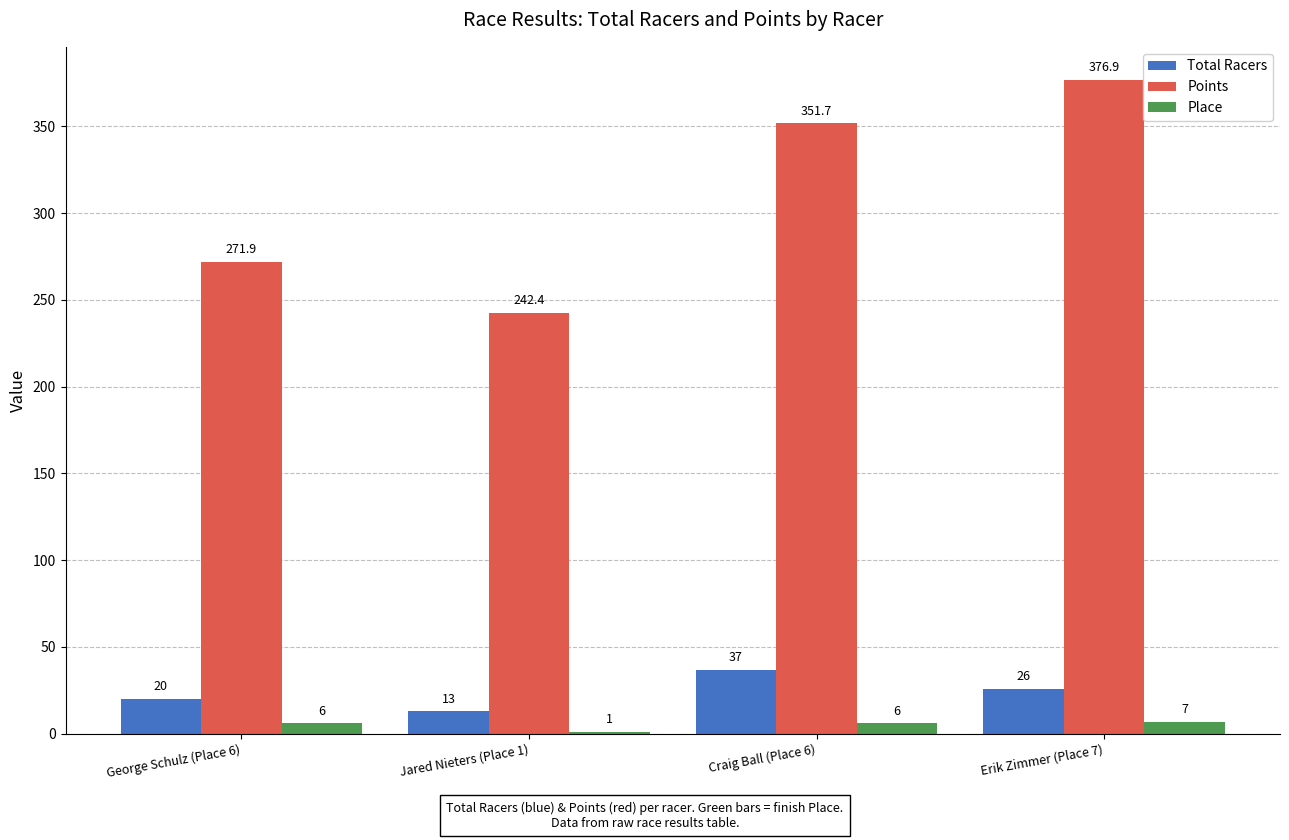

True or false: Points has a value of 423.7 at Jared Nieters (Place 1).

False